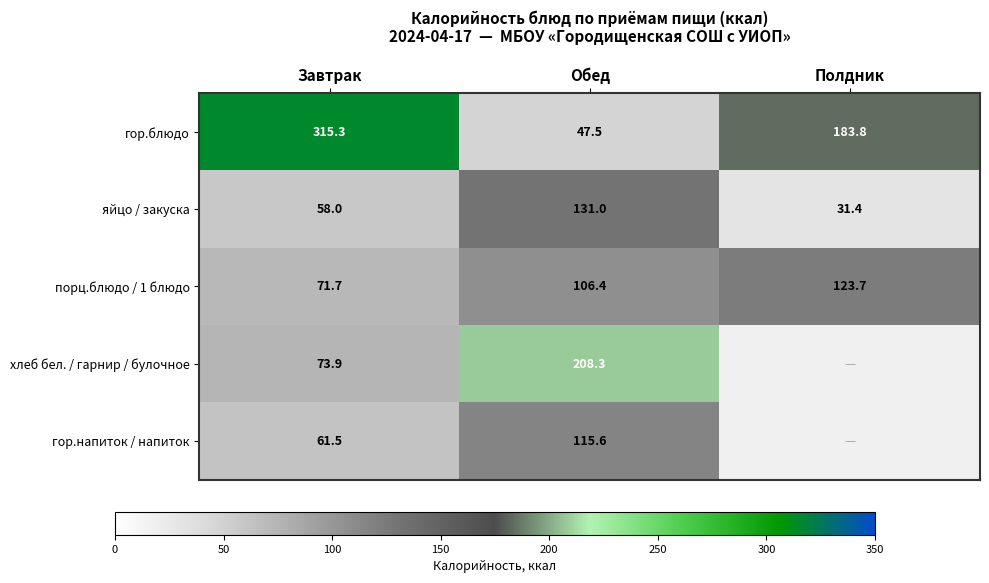

What value does the гор.блюдо series have at Обед?

47.5